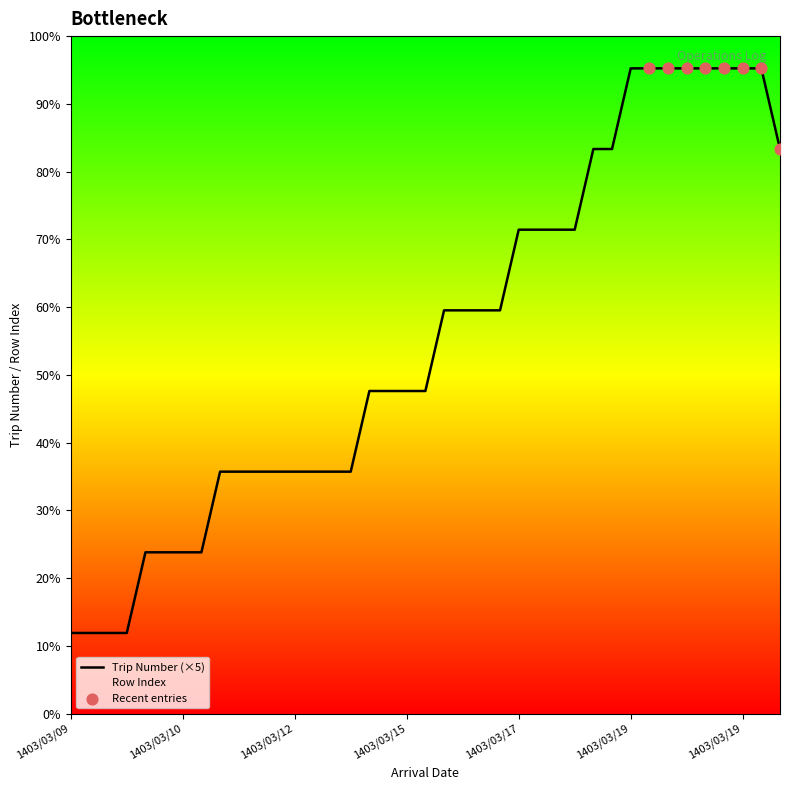

At how many categories does at least one series exceed 1?

39